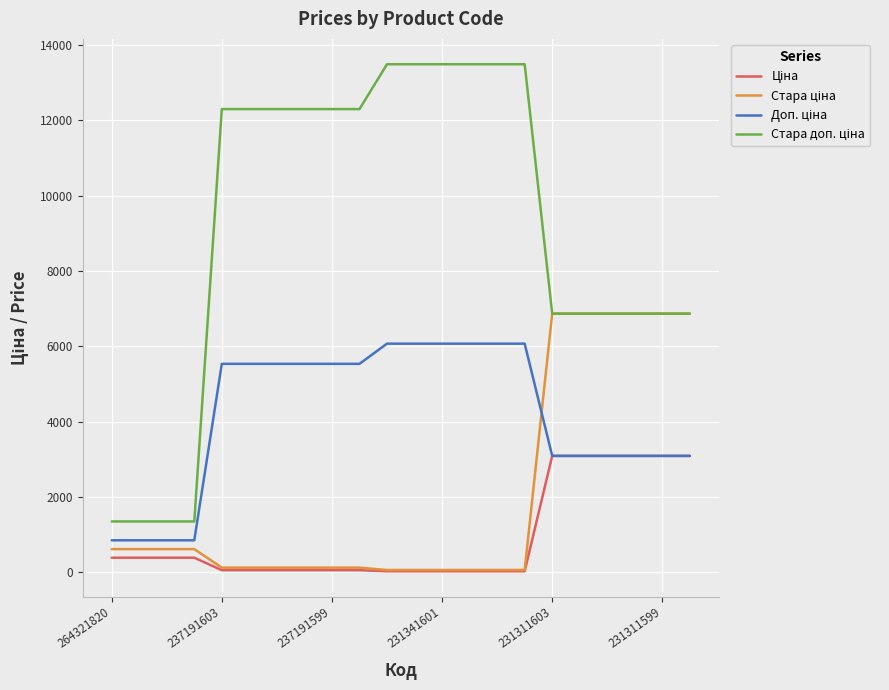

What is the difference between the highest and lowest values at 264321820?

962.9